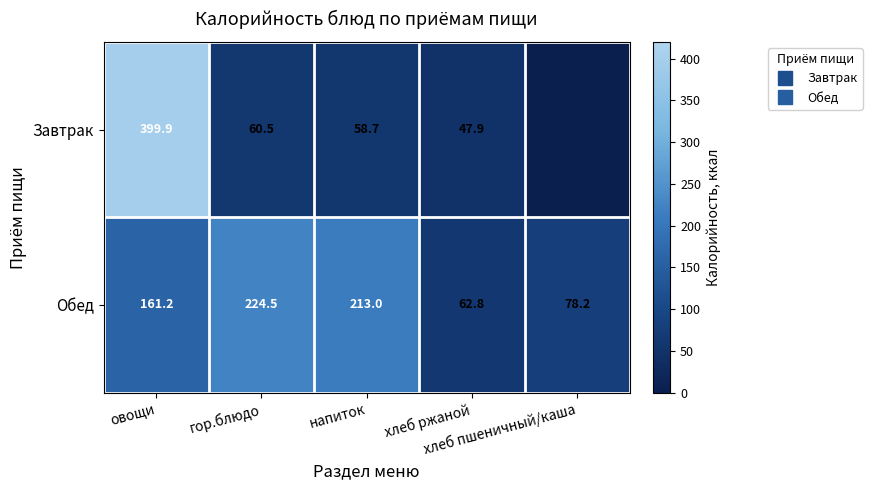

At which label does Завтрак reach its peak?

овощи